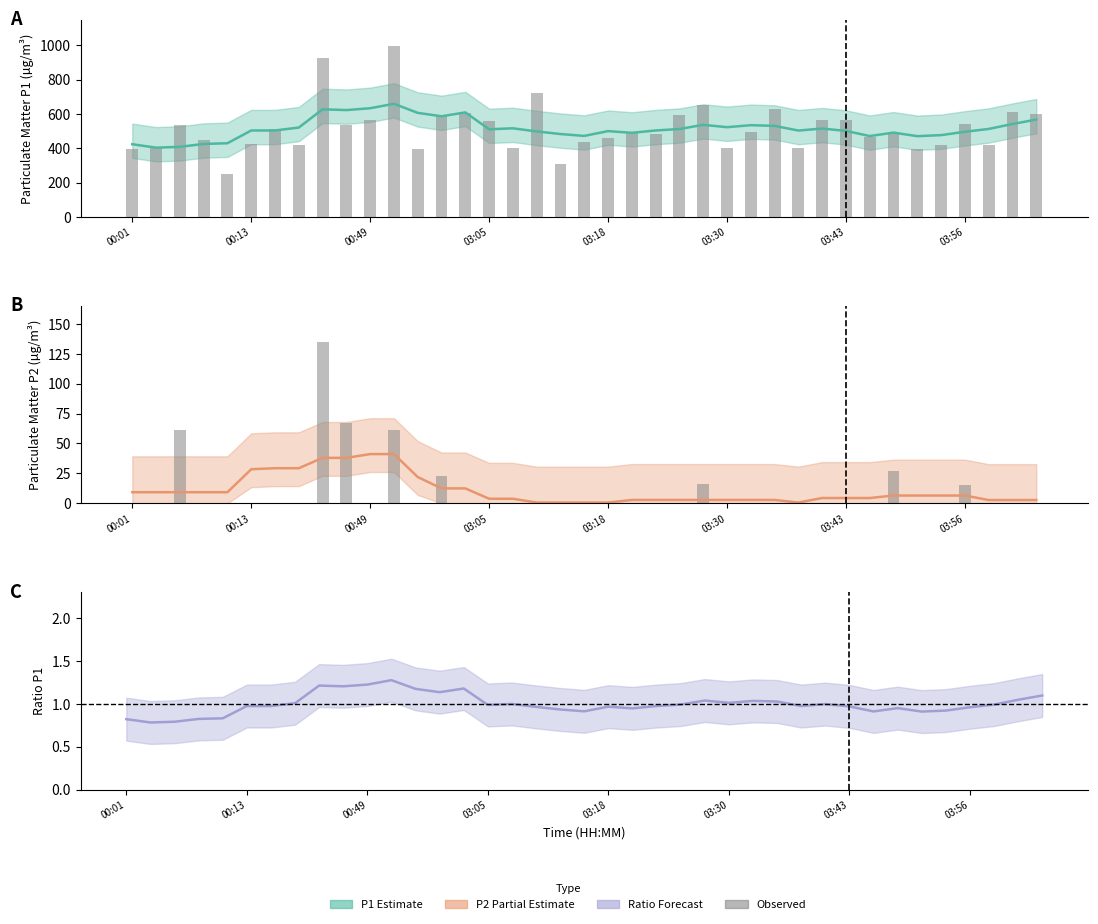

What is the total value across all series at 03:05?

1073.4